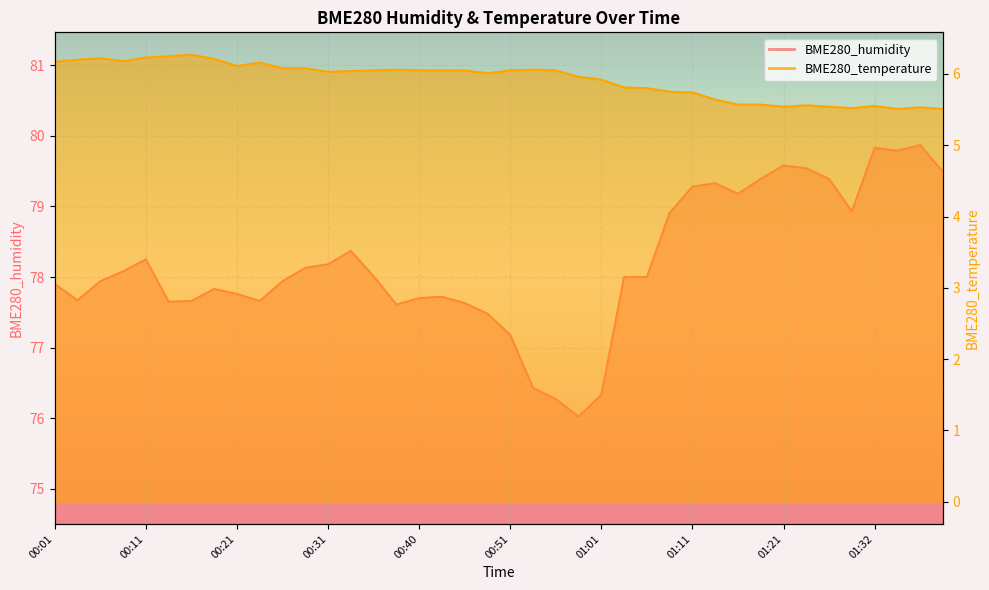

What is the label of the 30th point from the right?

00:26